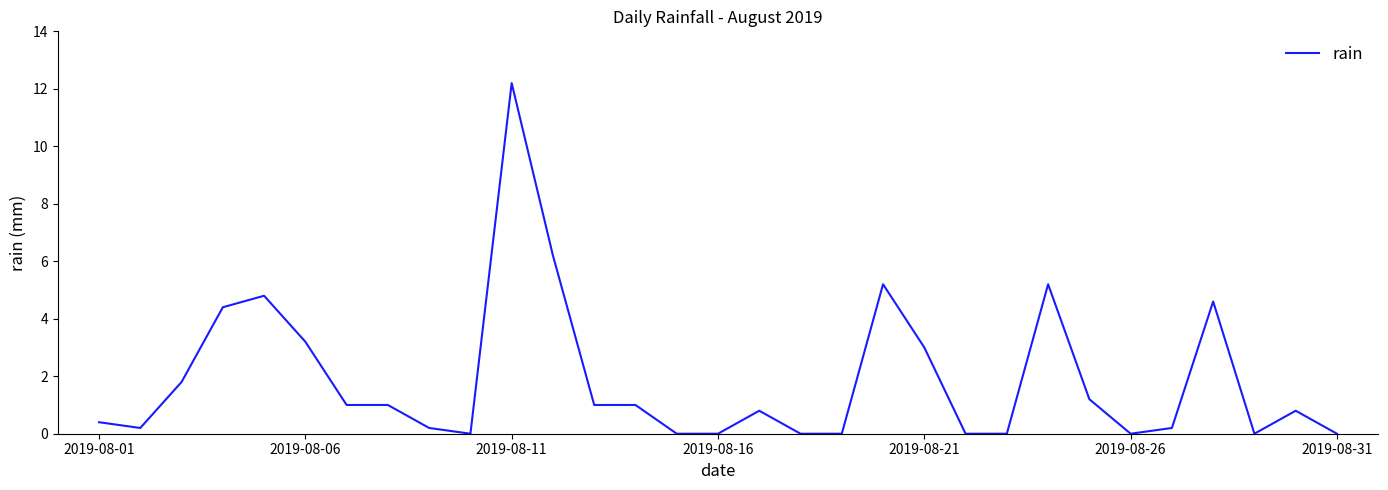

What is the maximum value shown in the chart?

12.2